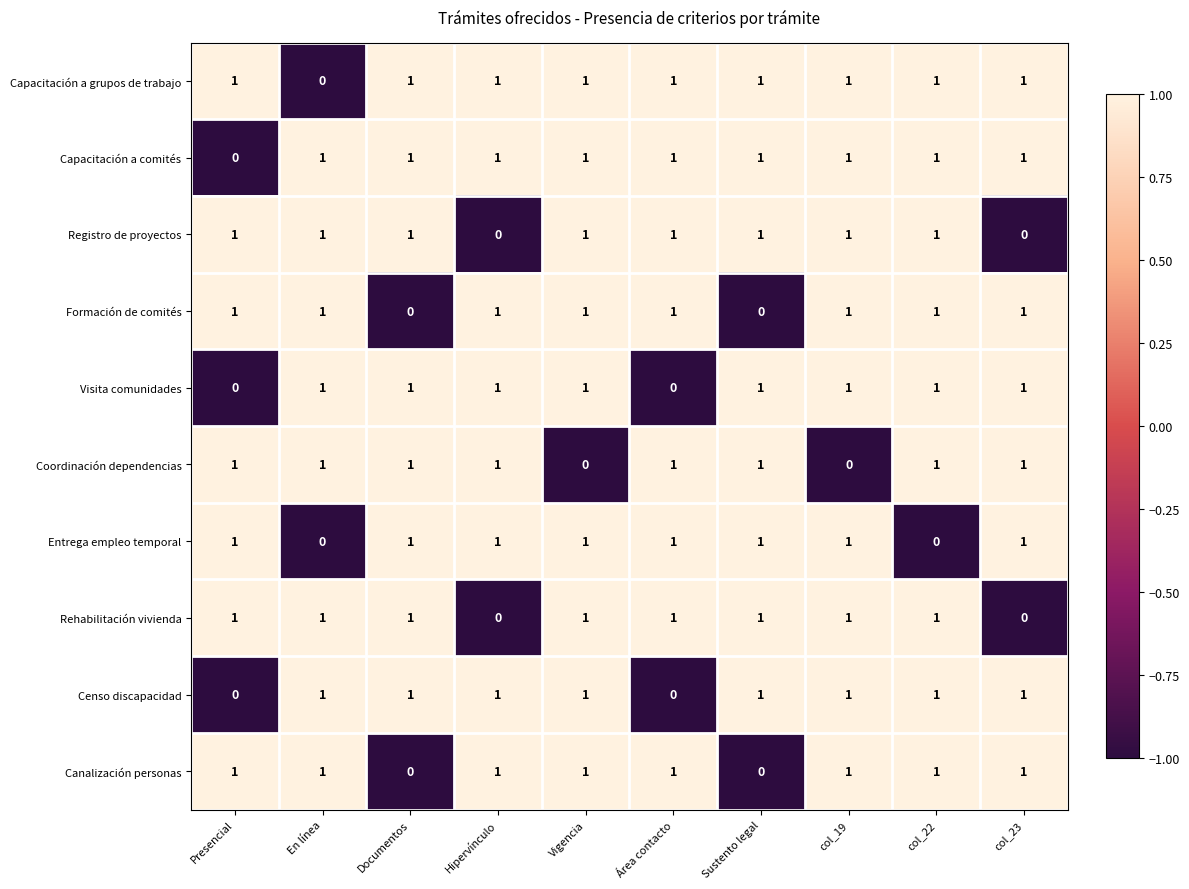

The Registro de proyectos series shows 1 at Área contacto. True or false?

True